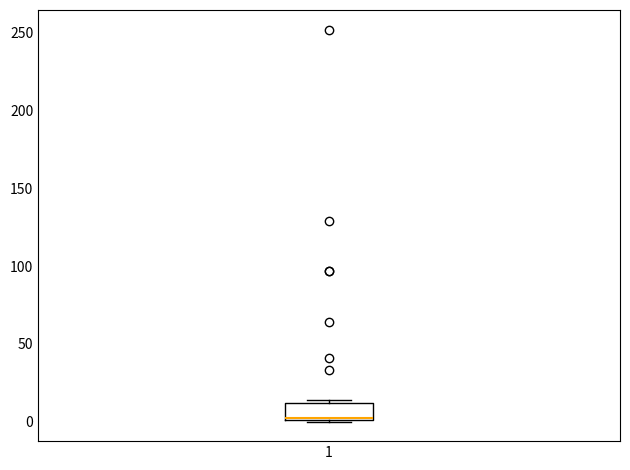

Transcribe this box plot: give where the median line is, the range the box spans, and where the two whiskers end, as read against the y-axis. The values are not printed on the chart, so give them approximately, as read against the axis.

median 0 (drawn on the box's lower edge), box 0 to 10, whiskers 0 to 15